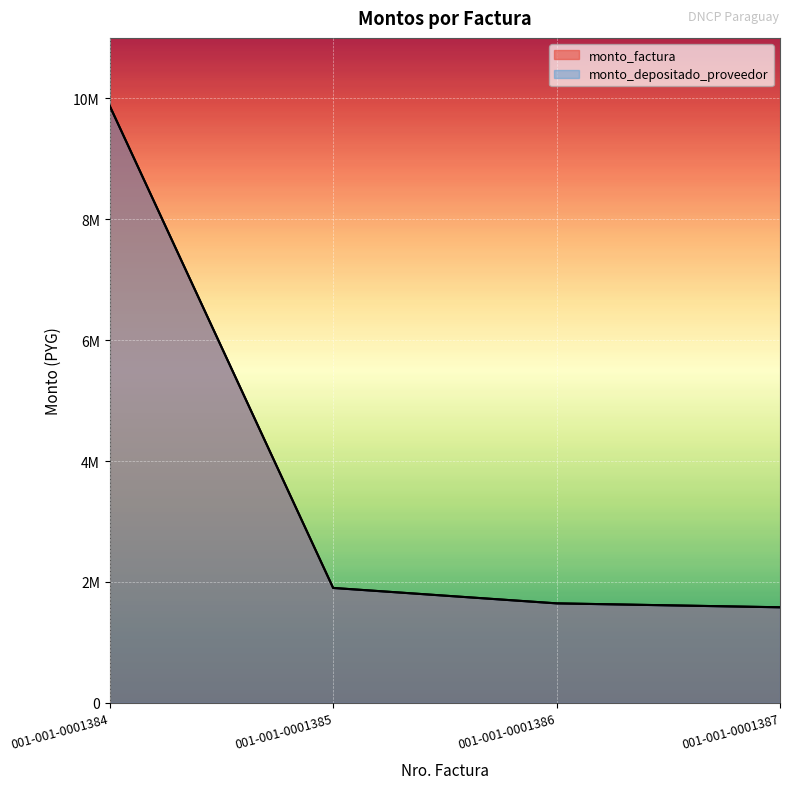

Rank the series by their maximum value, from lowest to highest.

monto_factura, monto_depositado_proveedor